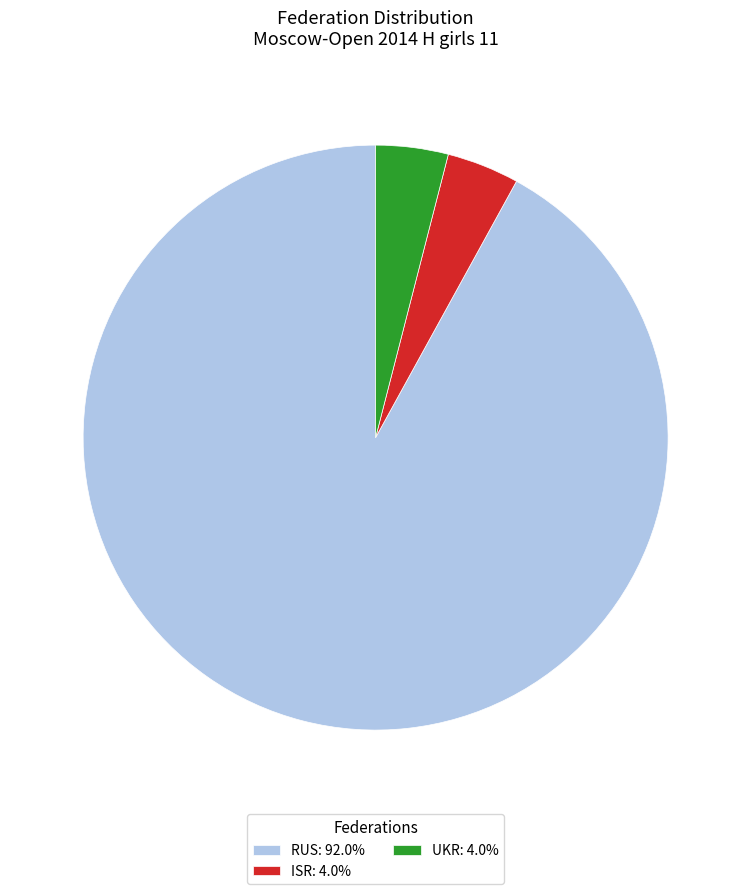

Count the number of slices in the pie.

3